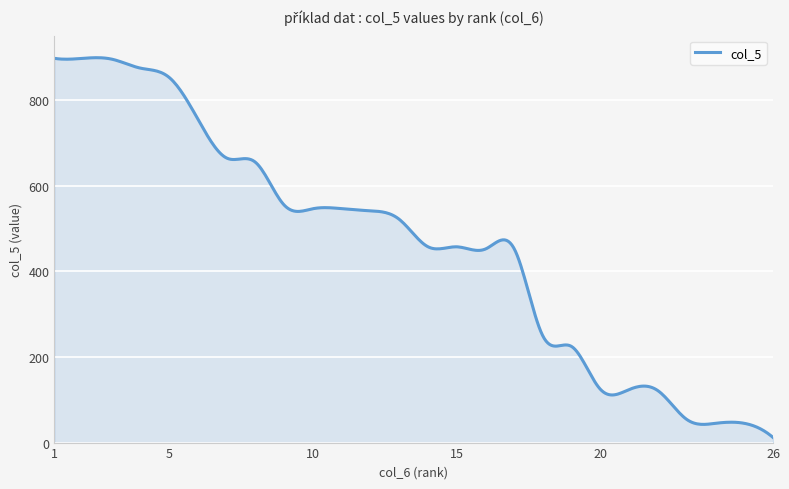

What is the greatest value displayed?

898.5